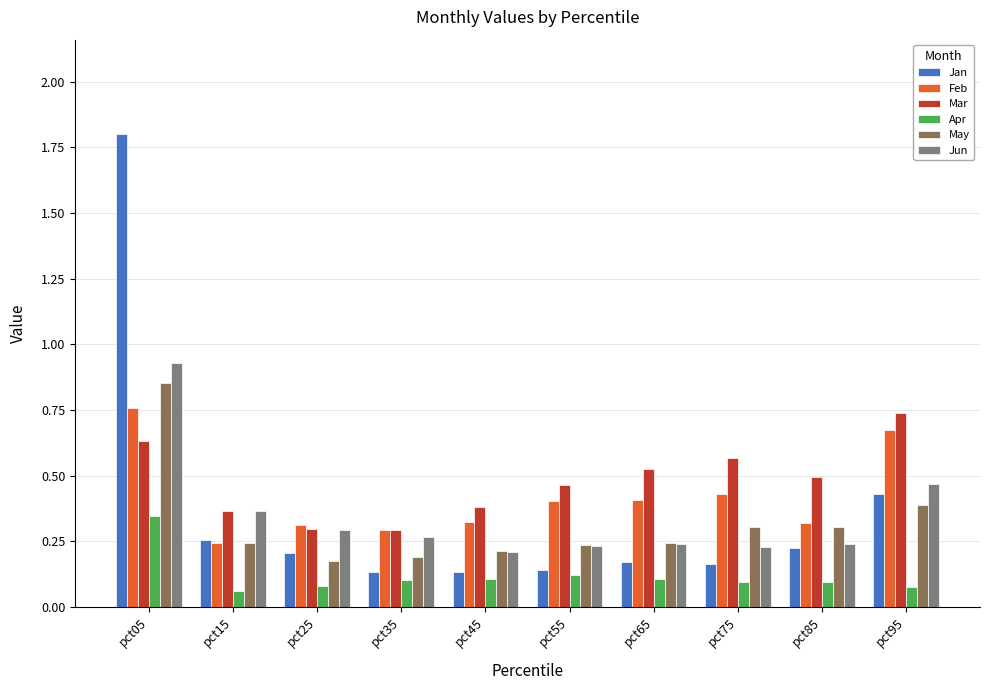

Which category has the lowest value in the Feb series?

pct15